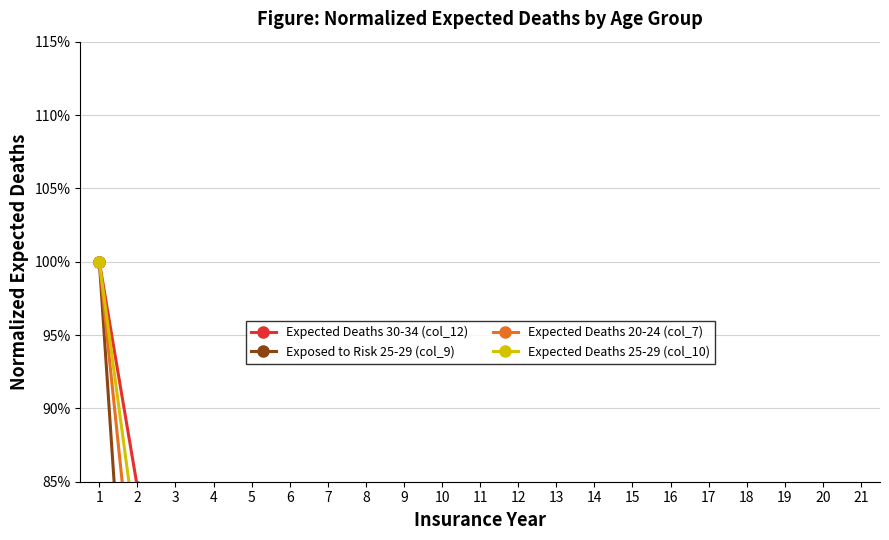

What is the sum of the Expected Deaths 20-24 (col_7) values at 16 and 8?

0.2